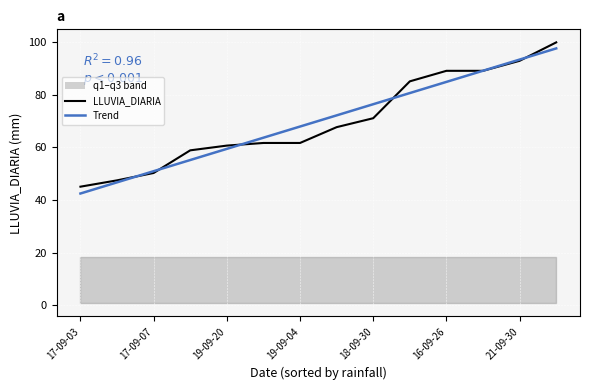

At which category is the sum across all series the highest?

13